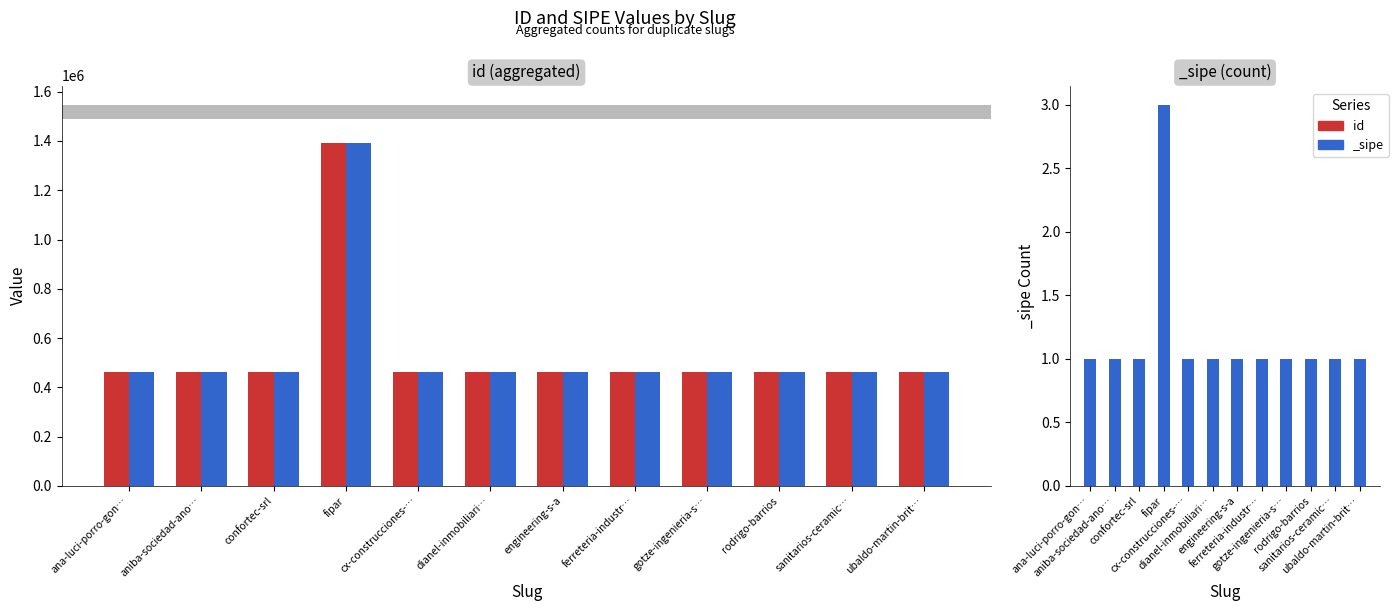

Between cx-construcciones-… and ubaldo-martin-brit…, which is larger?

cx-construcciones-…